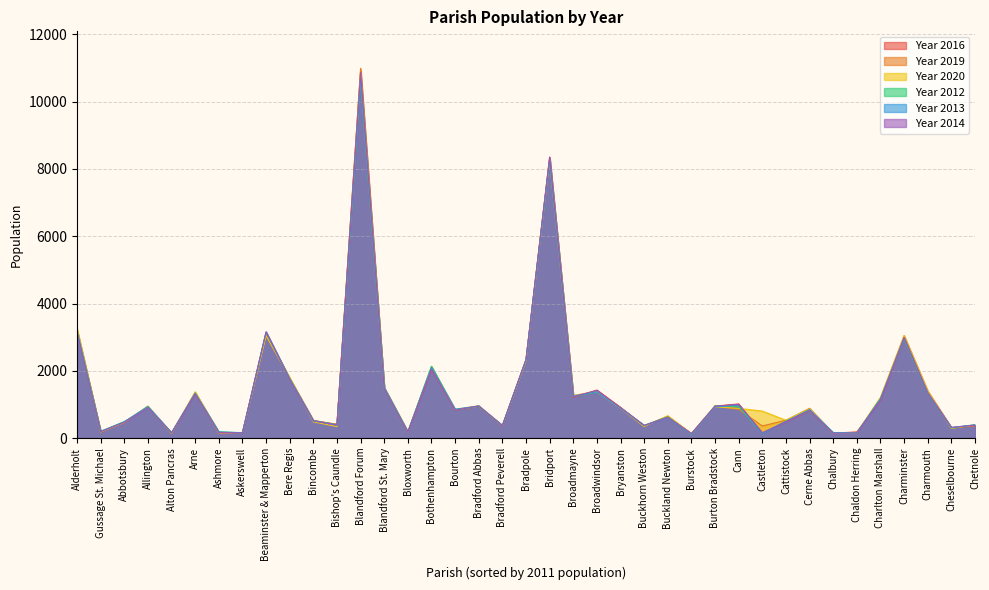

At how many categories does at least one series exceed 6079?

2